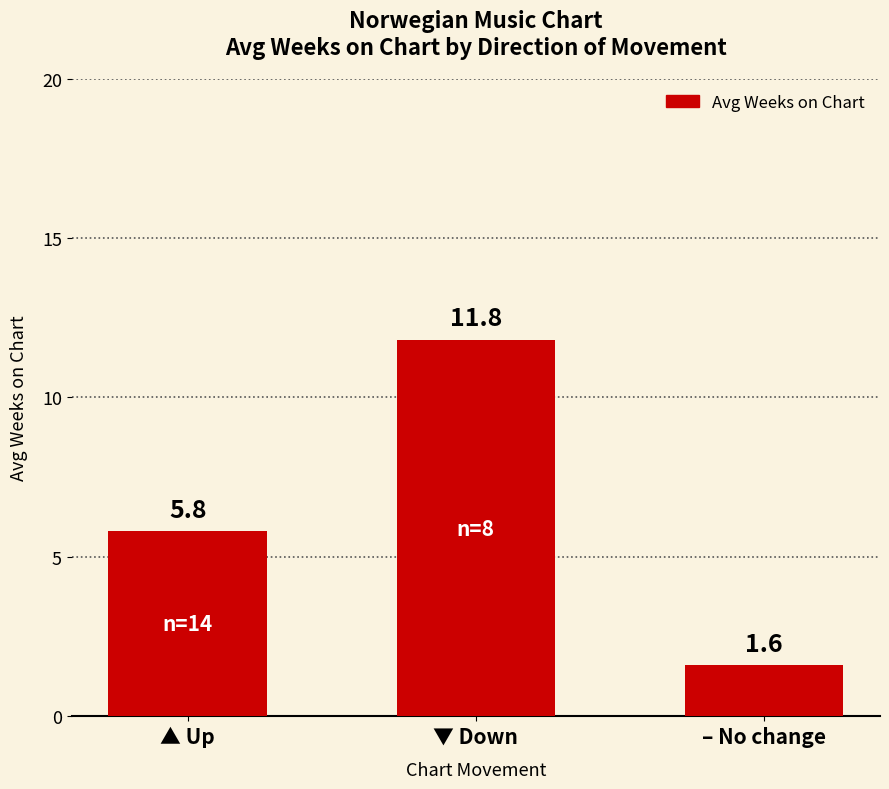

At which label is the value closest to 6?

▲ Up